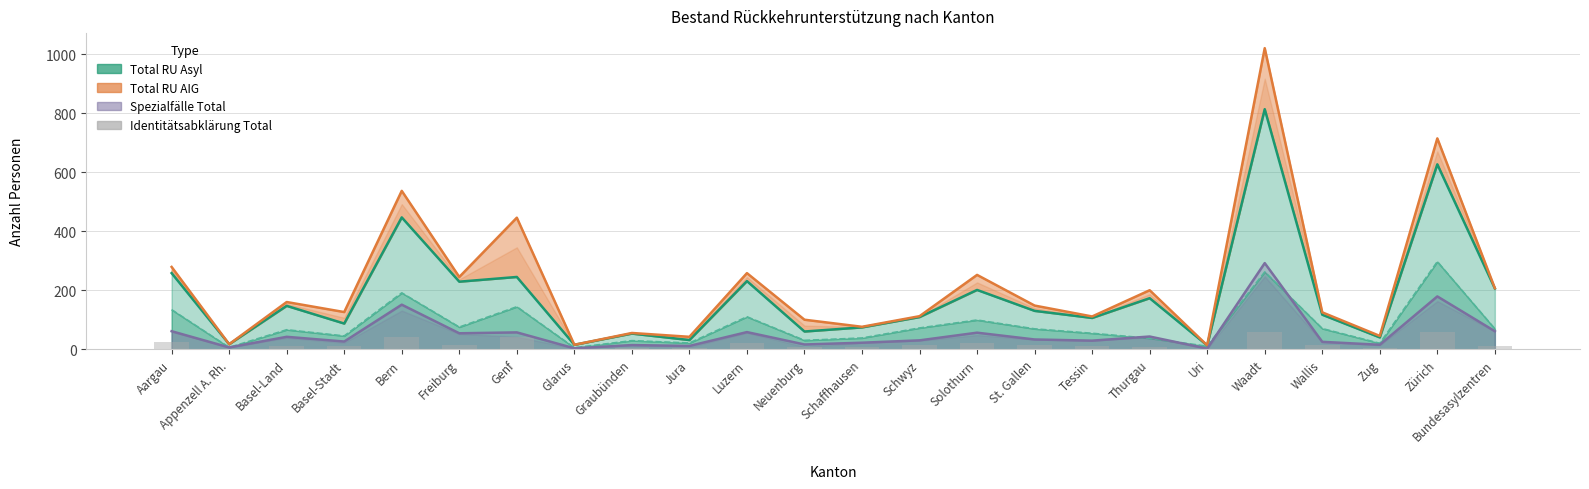

At which label is the value closest to 29?

Aargau